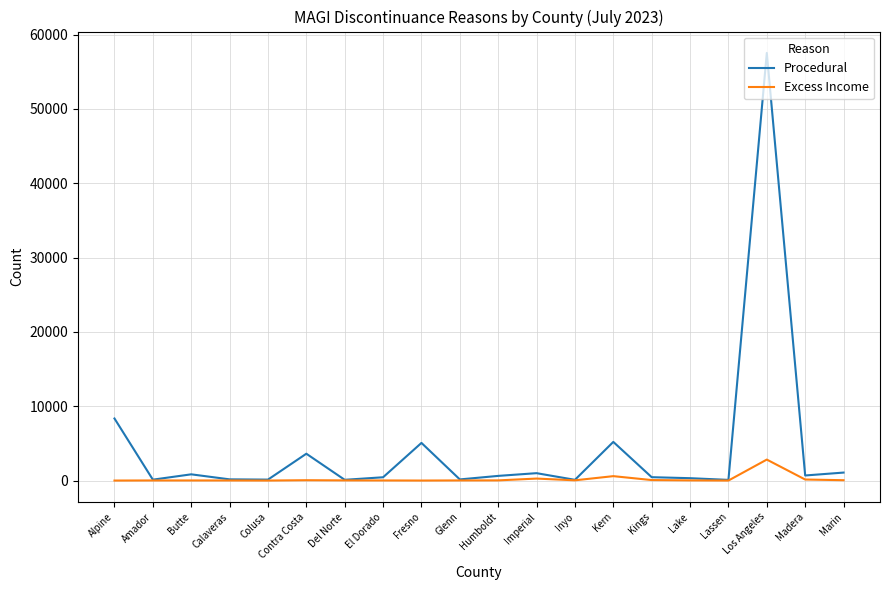

What position from the right is Calaveras?

17